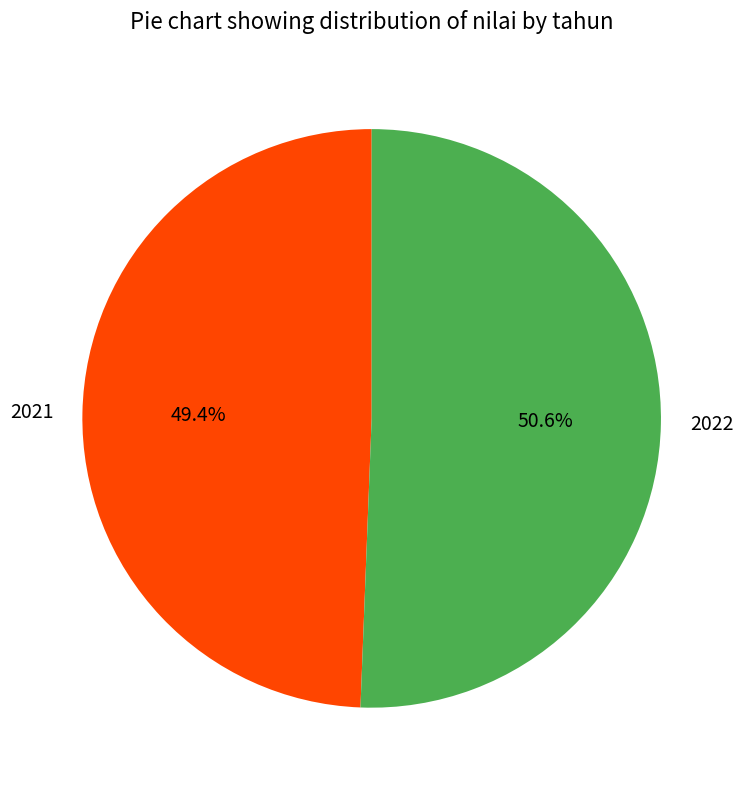

The 2021 slice represents 41% of the pie. True or false?

False